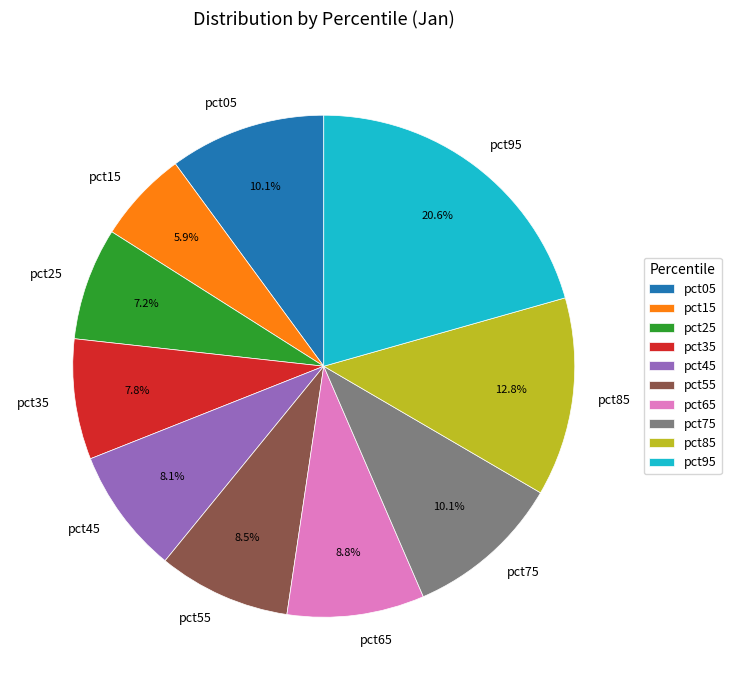

True or false: pct35 accounts for 1% of the total.

False